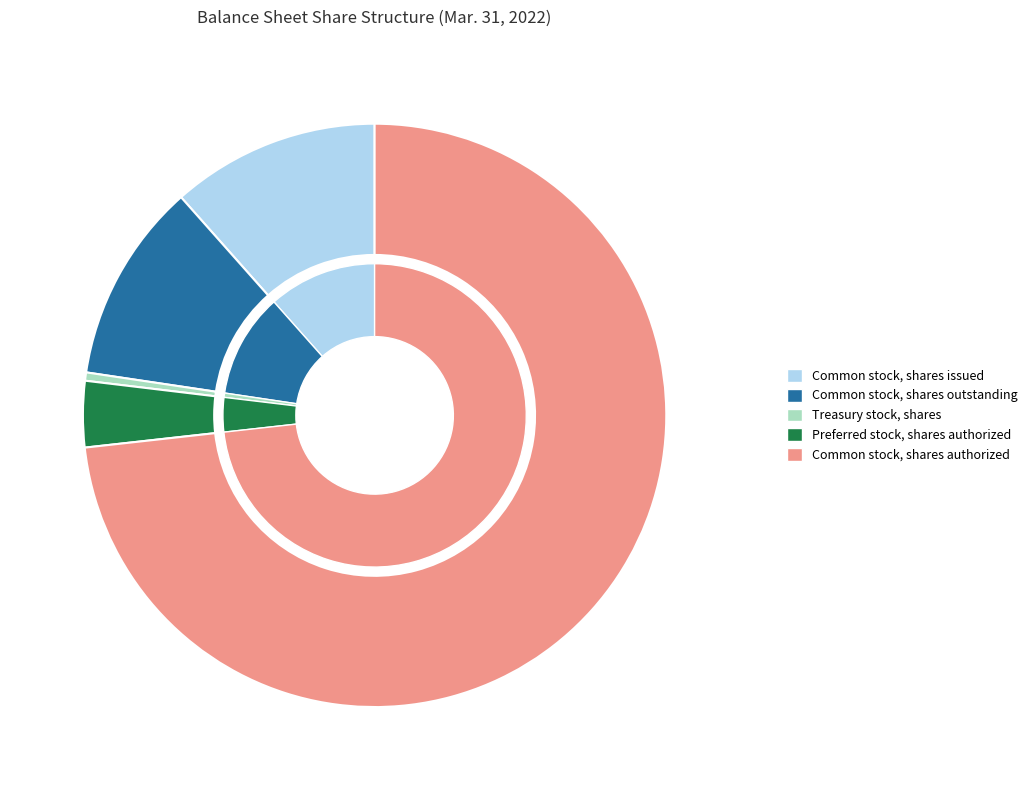

Is it true that Common stock, shares issued is 12% of the pie?

True